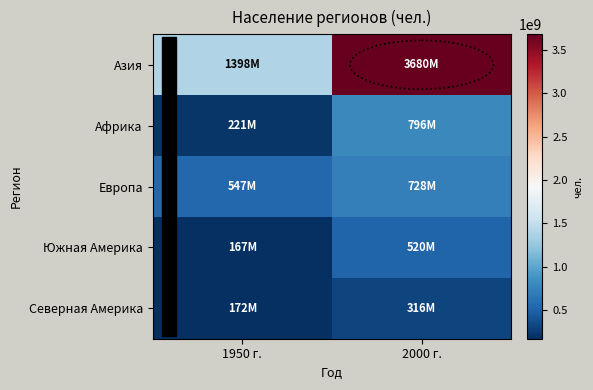

Reading right to left, what are all the values shown in this chart?

Азия: 2000 г.=3679737000	1950 г.=1398488000
Африка: 2000 г.=795671000	1950 г.=221214000
Европа: 2000 г.=727986000	1950 г.=547403000
Южная Америка: 2000 г.=520229000	1950 г.=167097000
Северная Америка: 2000 г.=315915000	1950 г.=171616000